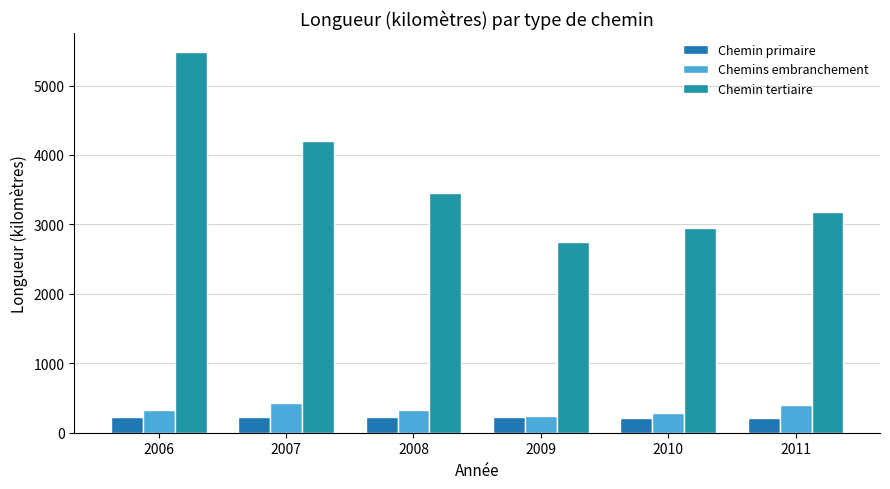

Rank the series at 2009 from highest to lowest value.

Chemin tertiaire, Chemins embranchement, Chemin primaire